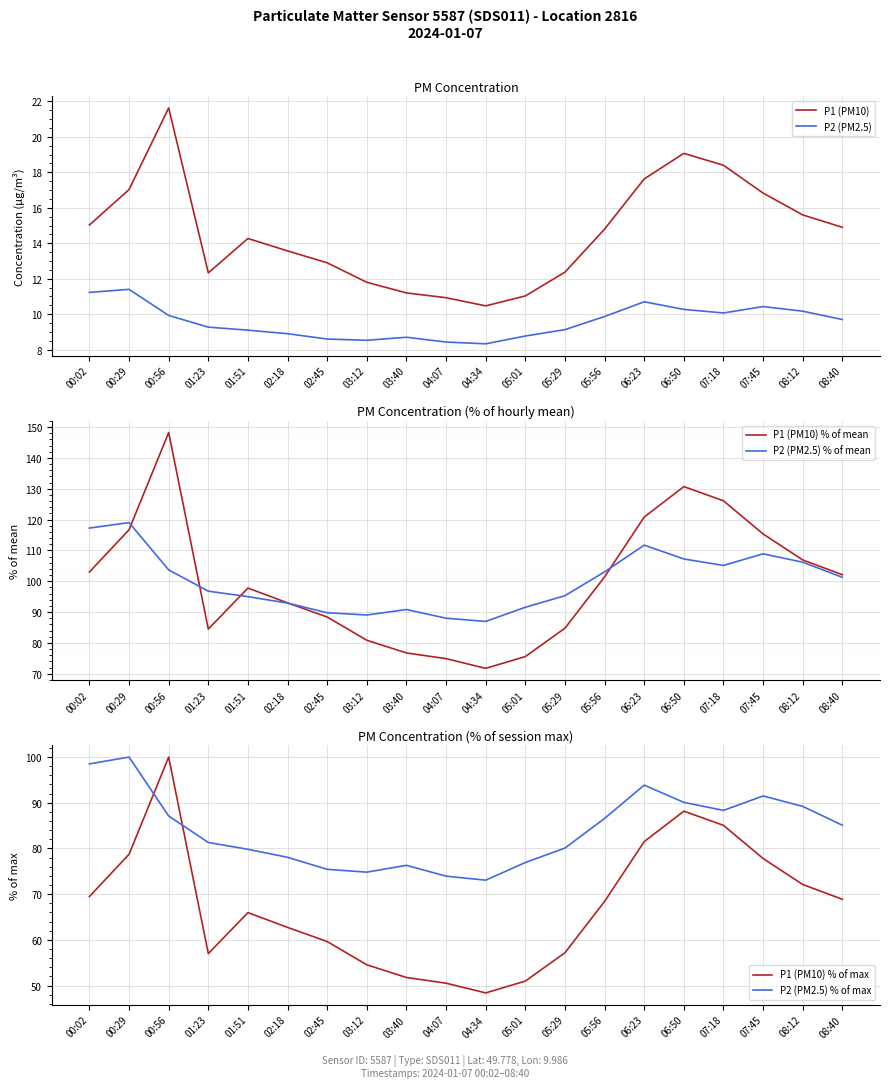

Reading left to right, what are all the values shown in this chart?

P1 (PM10): 15.0	17.0	21.6	12.3	14.3	13.6	12.9	11.8	11.2	10.9	10.5	11.0	12.4	14.8	17.6	19.1	18.4	16.8	15.6	14.9
P2 (PM2.5): 11.2	11.4	9.9	9.3	9.1	8.9	8.6	8.5	8.7	8.4	8.3	8.8	9.1	9.9	10.7	10.3	10.1	10.4	10.2	9.7
P1 (PM10) % of mean: 103.0	116.7	148.3	84.5	97.8	93.0	88.4	80.9	76.8	74.9	71.8	75.6	84.8	101.4	120.8	130.7	126.1	115.4	106.9	102.1
P2 (PM2.5) % of mean: 117.3	119.0	103.7	96.8	95.0	92.9	89.8	89.1	90.8	88.0	87.0	91.6	95.3	103.1	111.7	107.2	105.2	108.9	106.2	101.3
P1 (PM10) % of max: 69.5	78.7	100.0	57.0	66.0	62.7	59.6	54.6	51.8	50.5	48.4	51.0	57.2	68.4	81.5	88.2	85.1	77.8	72.1	68.9
P2 (PM2.5) % of max: 98.5	100.0	87.1	81.3	79.8	78.1	75.4	74.8	76.3	73.9	73.1	76.9	80.1	86.6	93.9	90.1	88.3	91.5	89.2	85.1